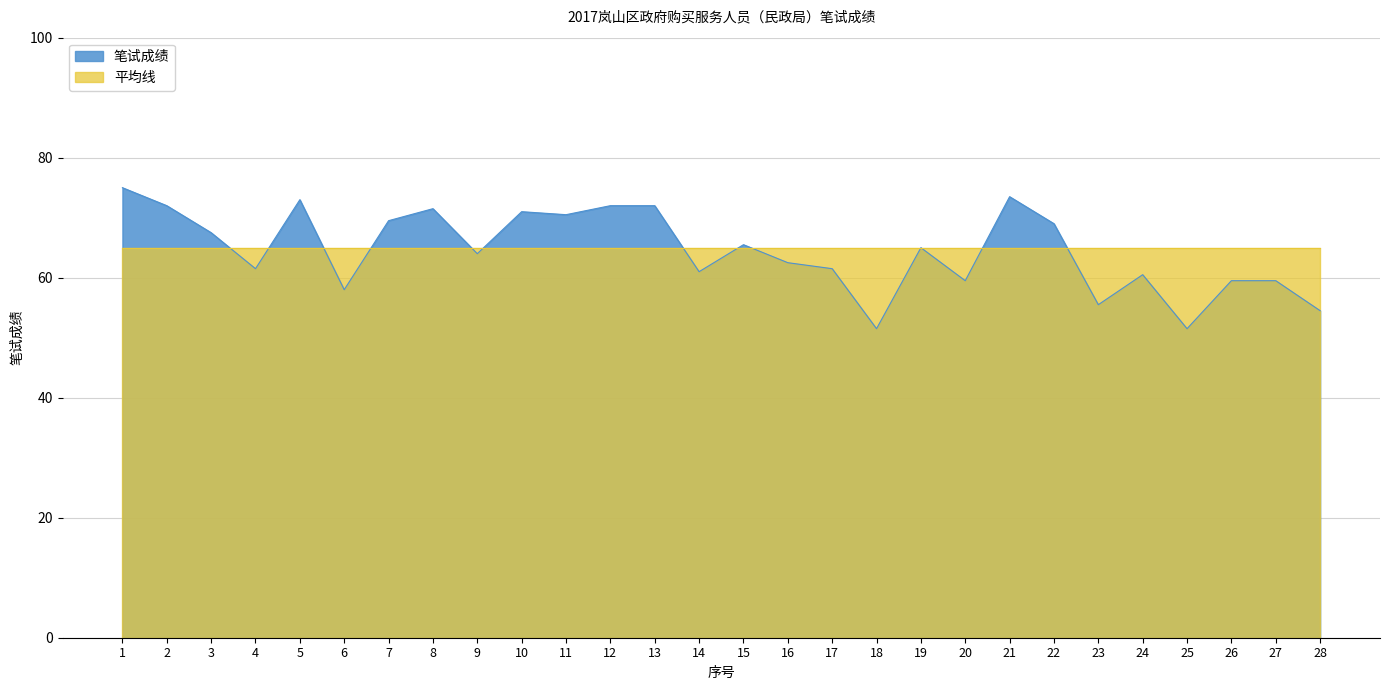

What is the value of the 5th point from the left?

73.0